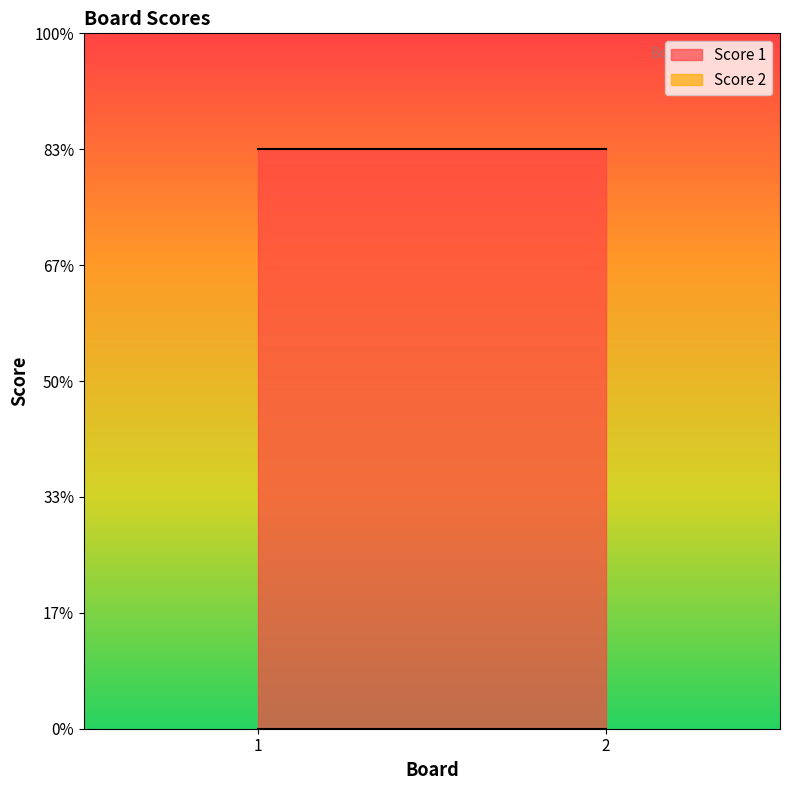

Reading left to right, list all the values displayed in this chart.

Score 1: 1=25	2=25
Score 2: 1=0	2=0